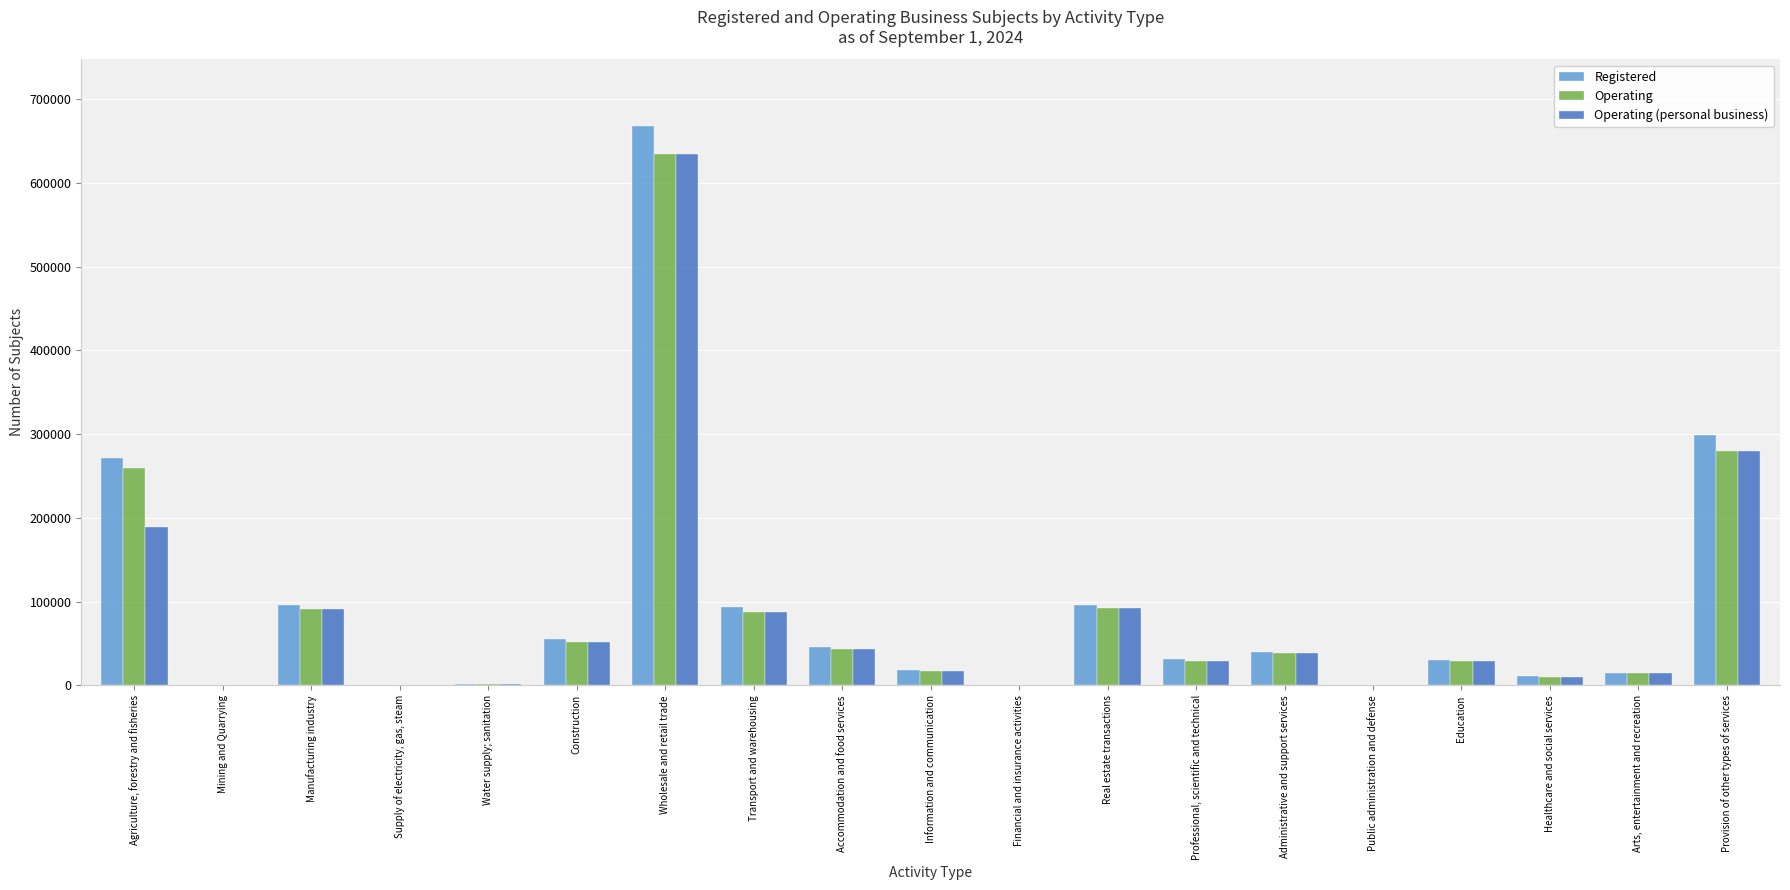

Is the value of Registered at Accommodation and food services greater than the value of Operating at Manufacturing industry?

No